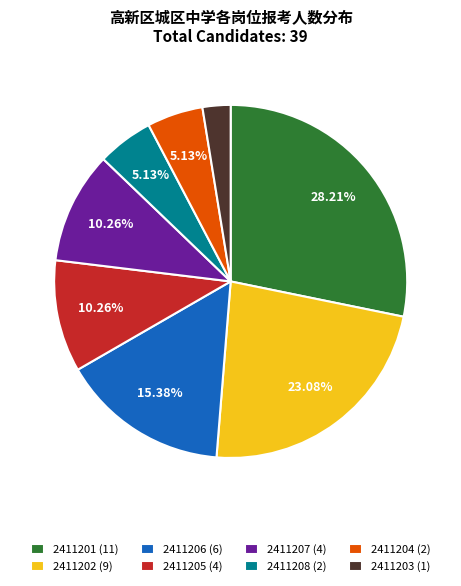

Is the sum of 2411201 (11) and 2411204 (2) greater than half?

No